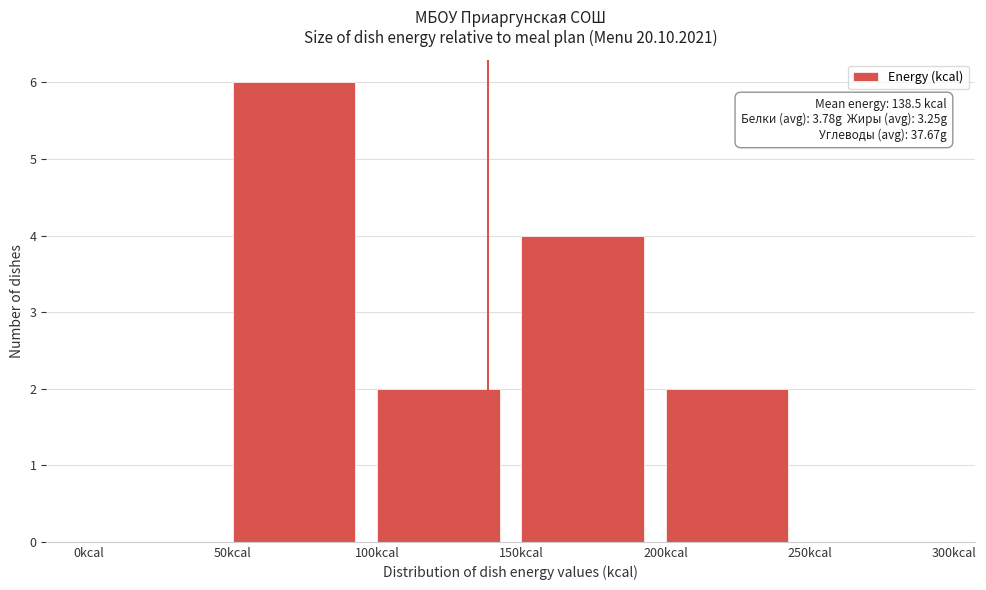

Which range on the x-axis has the tallest bar?

50 to 100